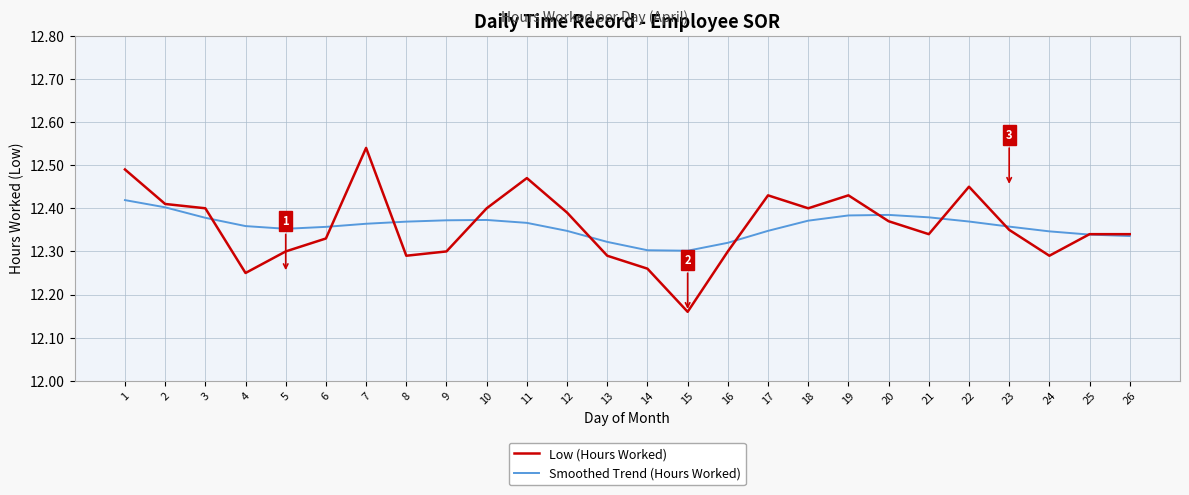

What are all the series names shown in the legend?

Low (Hours Worked), Smoothed Trend (Hours Worked)